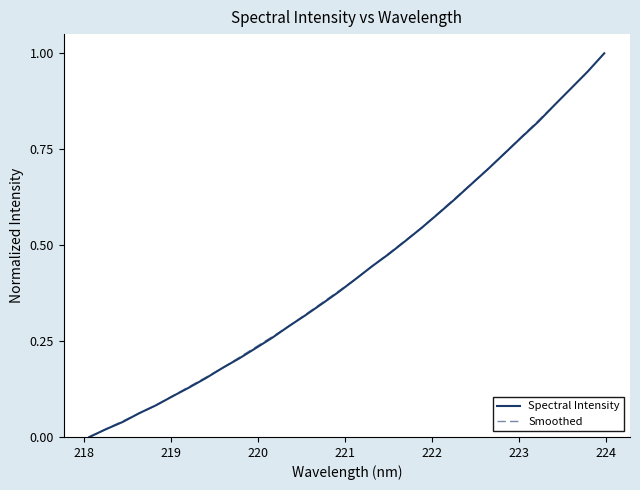

Which has a higher value, 221.1174 or 223.5987?

223.5987